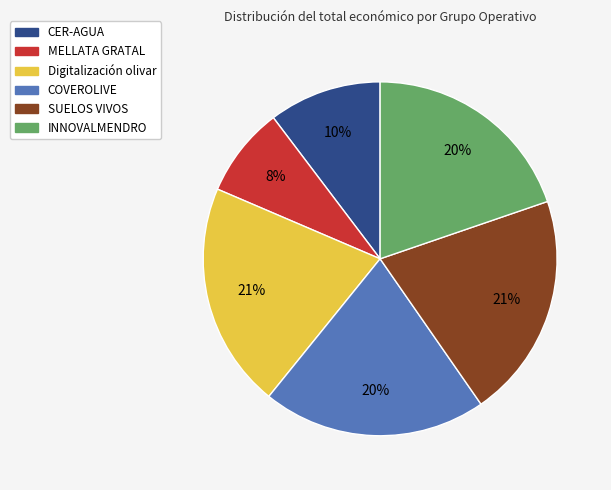

What is the smallest slice in the pie chart?

MELLATA GRATAL